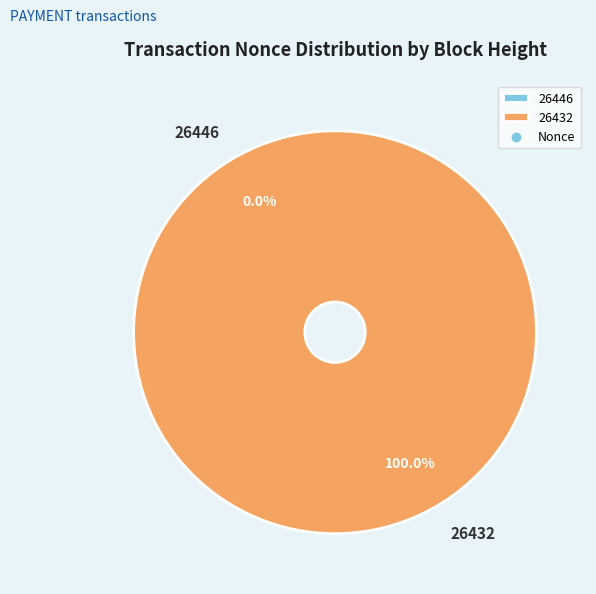

To the nearest percent, what is the combined percentage of 26432 and 26446?

100%